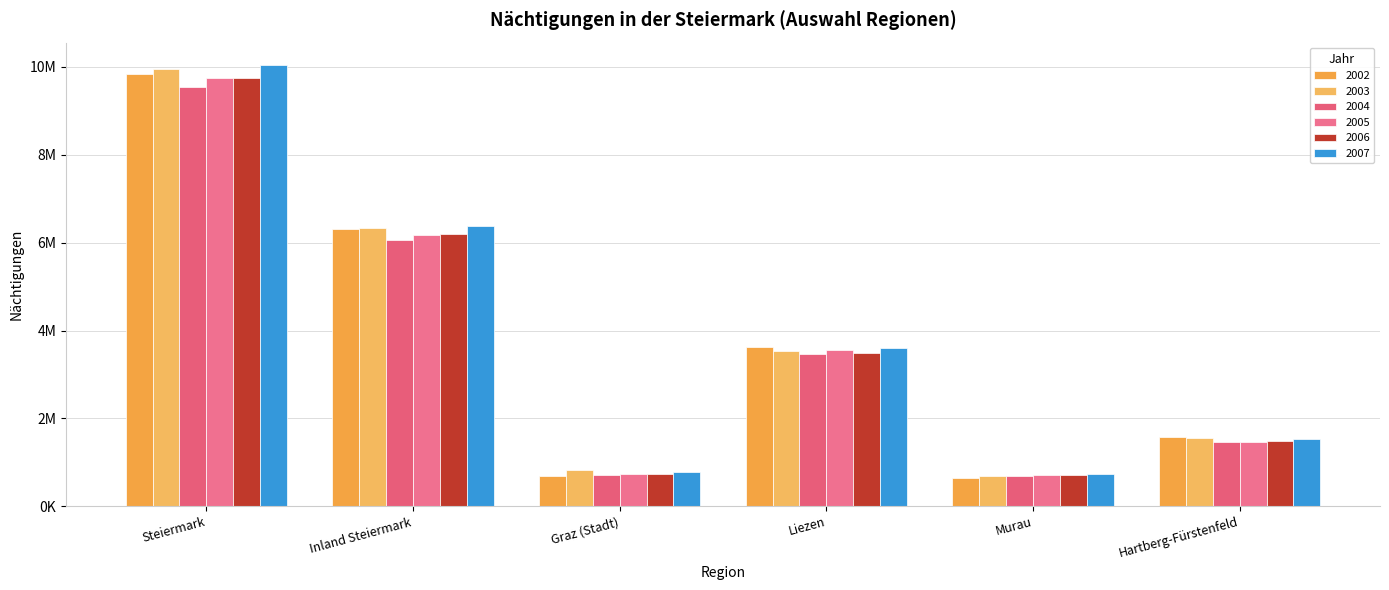

What is the label of the 3rd bar from the right?

Liezen